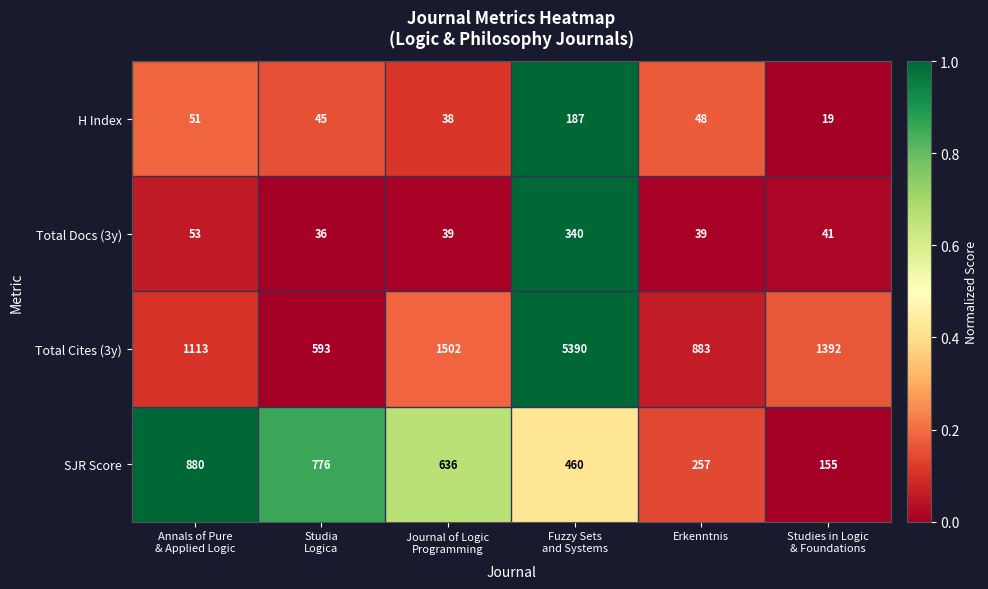

The Total Cites (3y) series shows 883 at Erkenntnis. True or false?

True